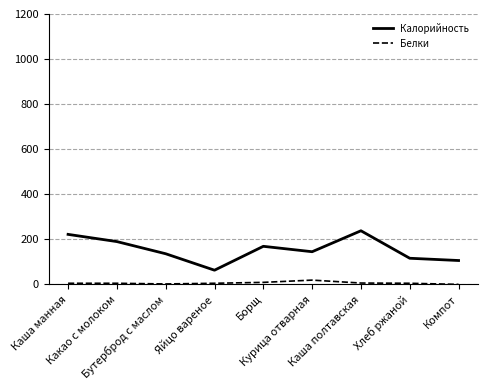

What is the difference between the highest and lowest values at Каша манная?

217